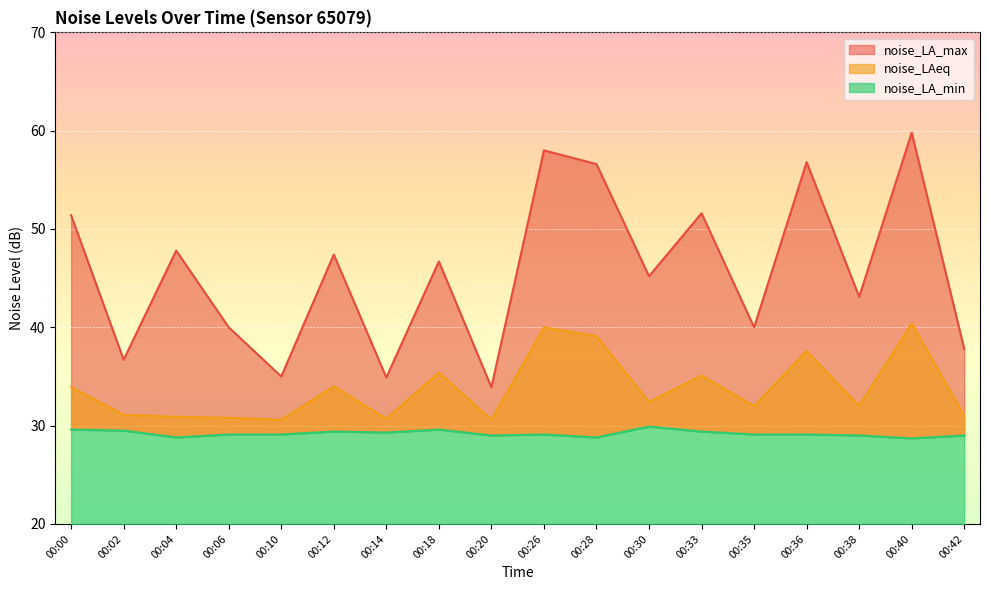

What are all the series names shown in the legend?

noise_LA_max, noise_LAeq, noise_LA_min